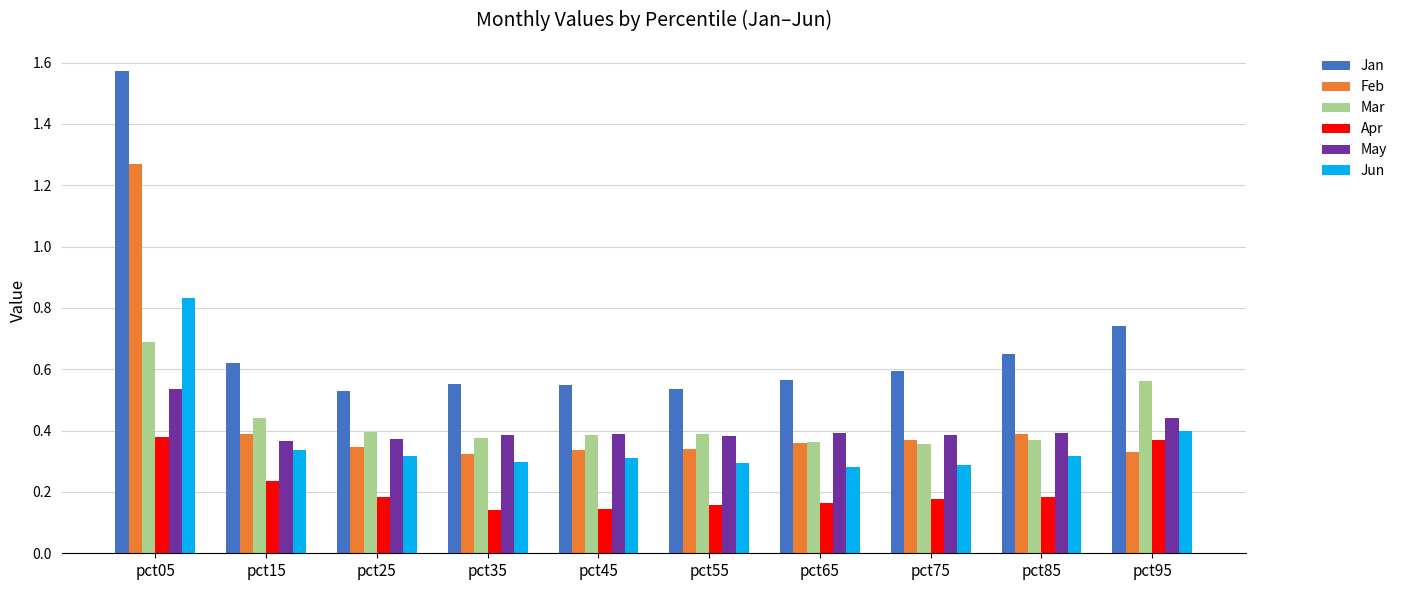

Are the bars horizontal?

No